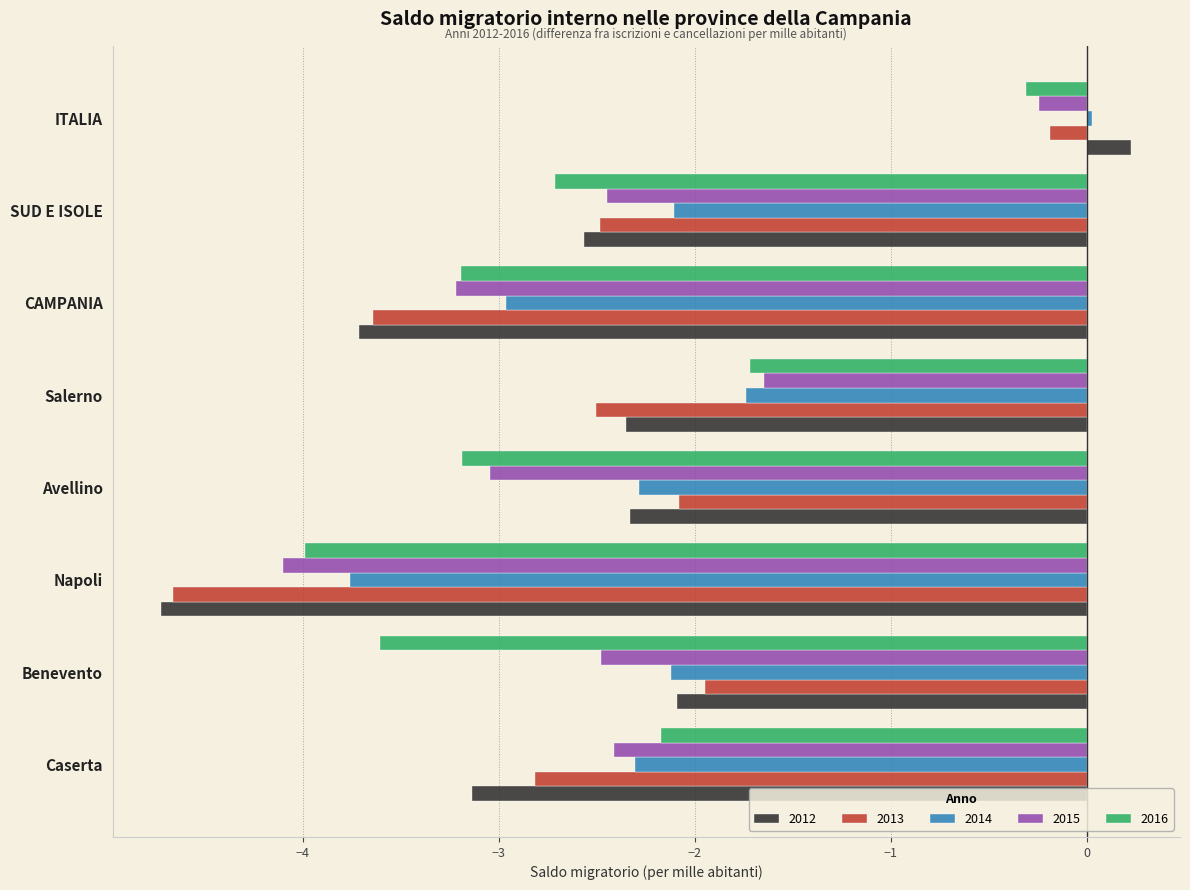

What is the total value across all series at Caserta?

-12.8